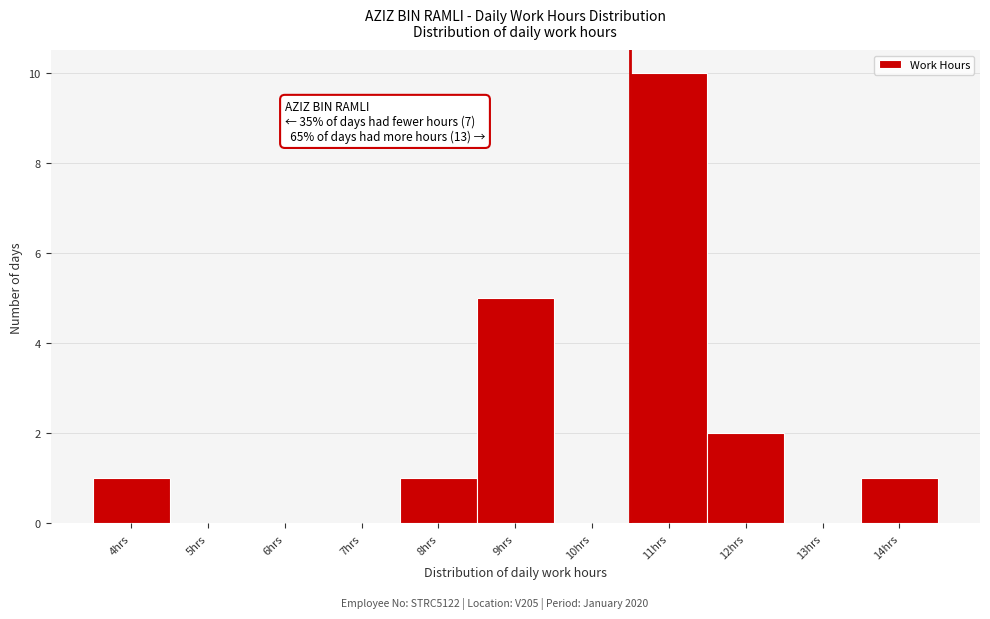

Reading left to right, list all the values displayed in this chart.

4hrs=1	5hrs=0	6hrs=0	7hrs=0	8hrs=1	9hrs=5	10hrs=0	11hrs=10	12hrs=2	13hrs=0	14hrs=1